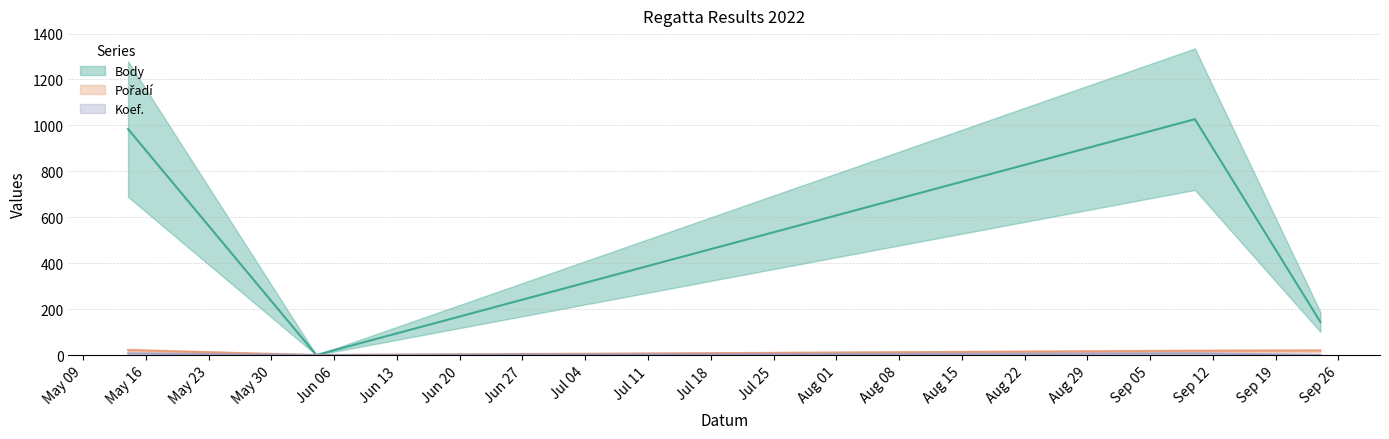

What is the approximate value of Pořadí at 2022-09-10?

18